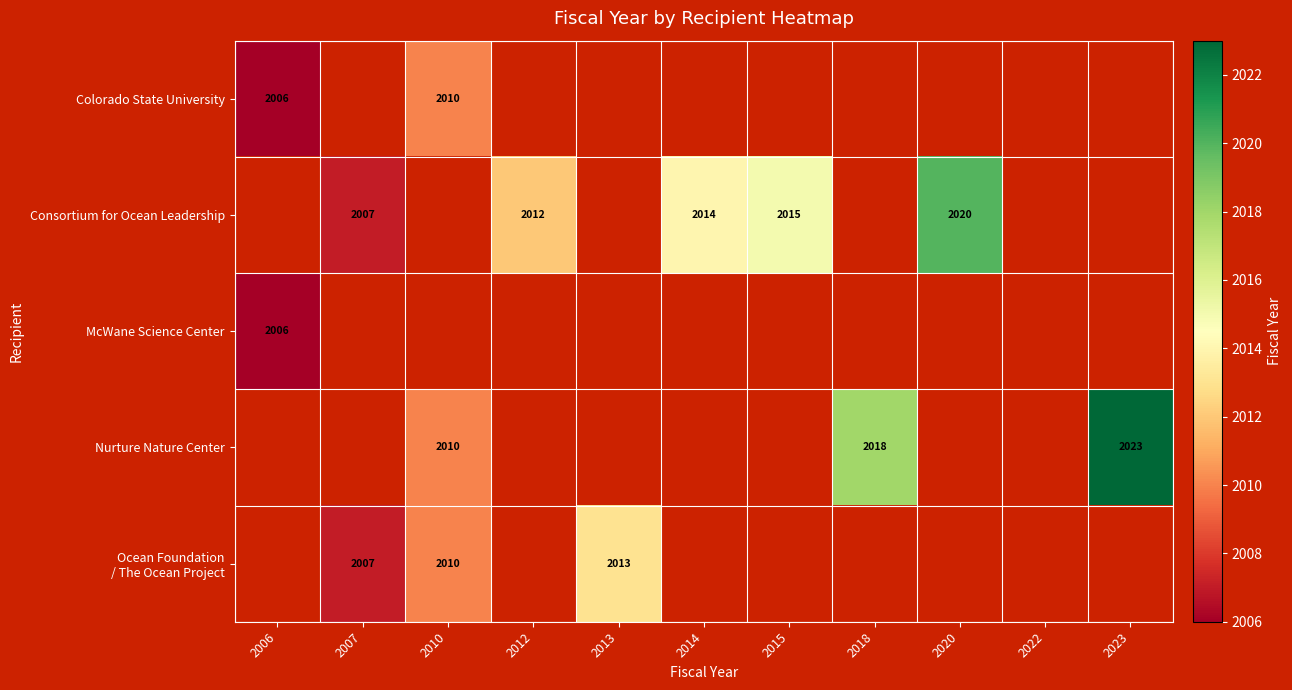

At which category does the chart reach its minimum across all series?

2006